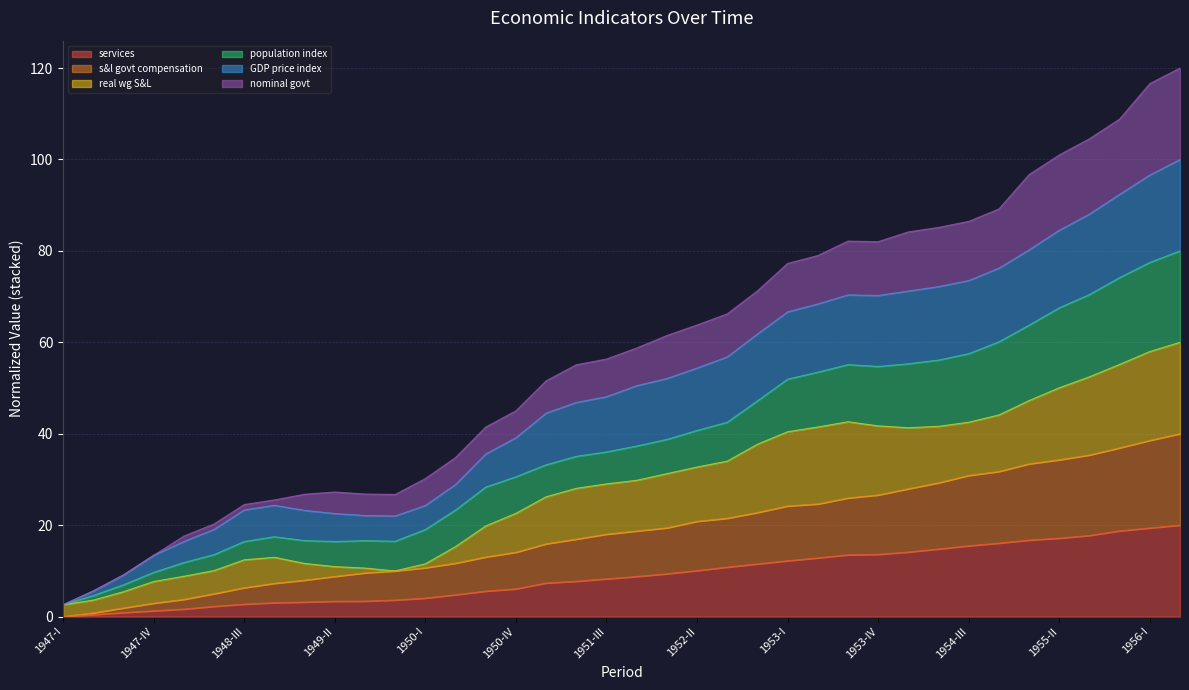

At how many categories does at least one series exceed 100?

5